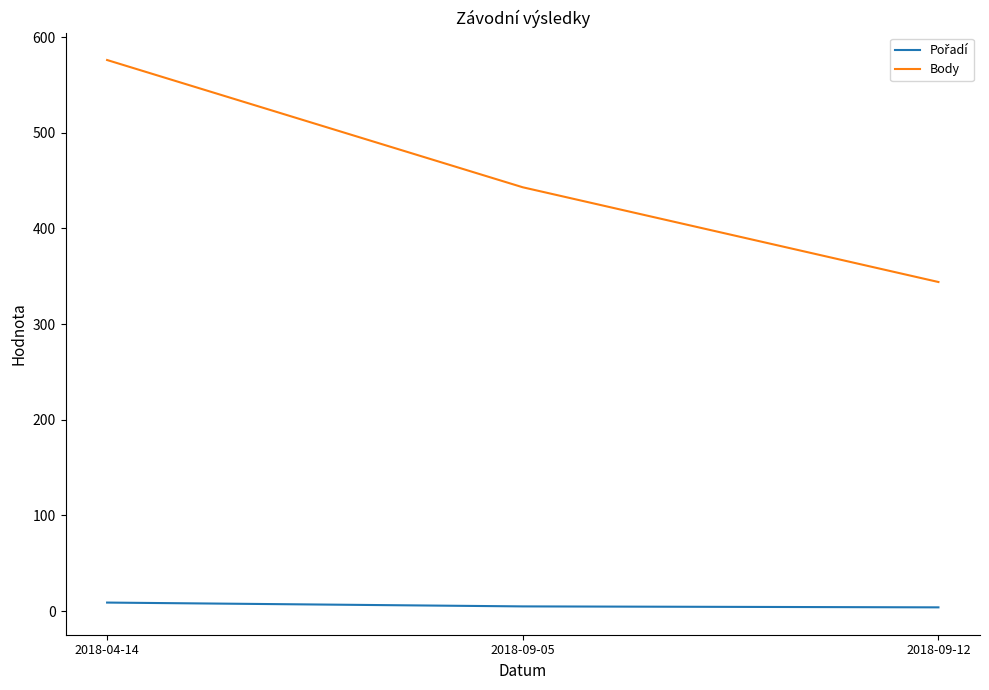

What is the sum of all Body values?

1363